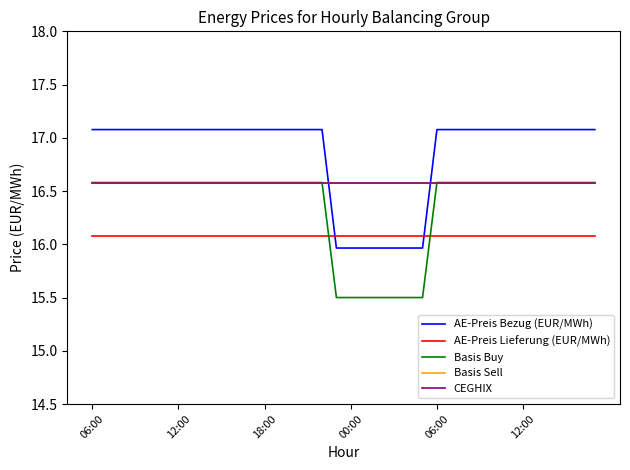

True or false: AE-Preis Bezug (EUR/MWh) and AE-Preis Lieferung (EUR/MWh) intersect in this chart.

True